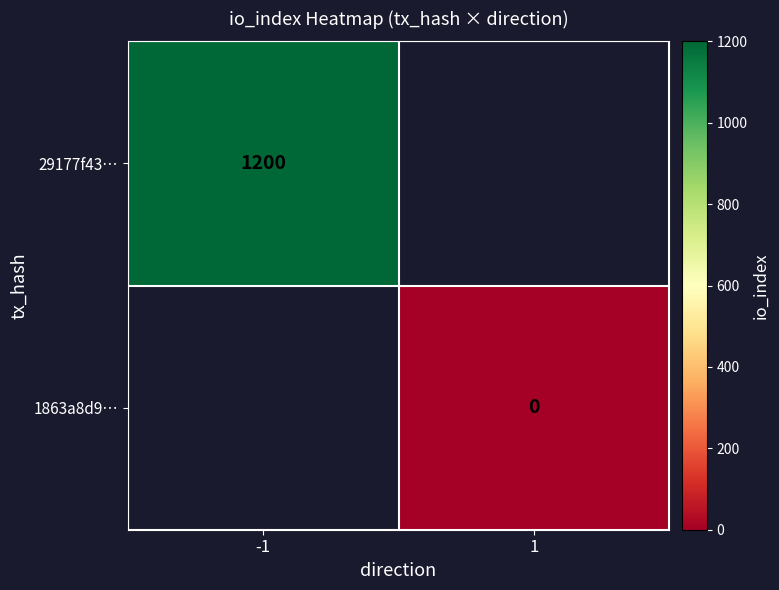

True or false: 29177f43… has a value of 657 at -1.

False